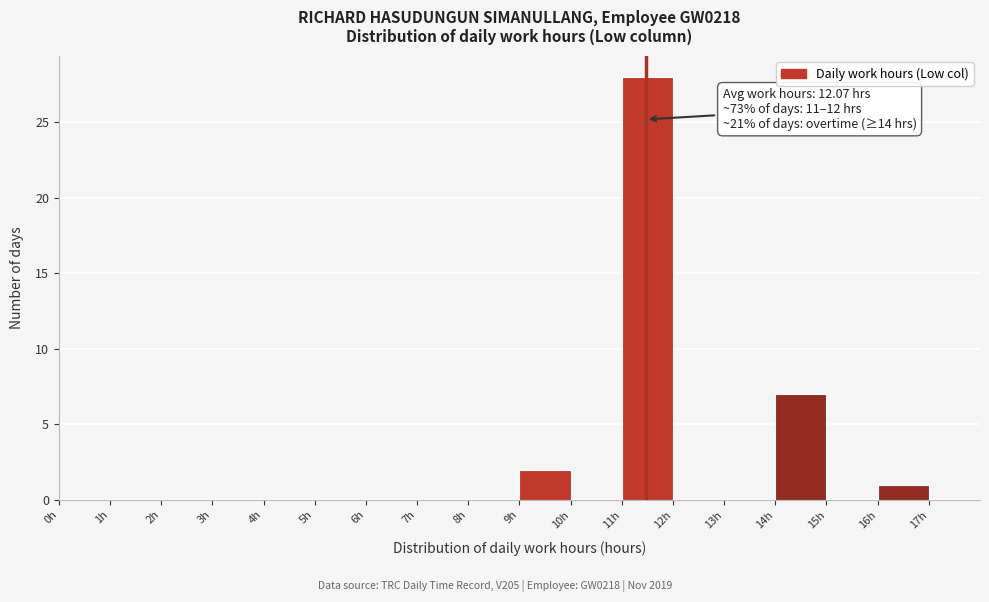

Over which range of the x-axis is the bar tallest?

11 to 12